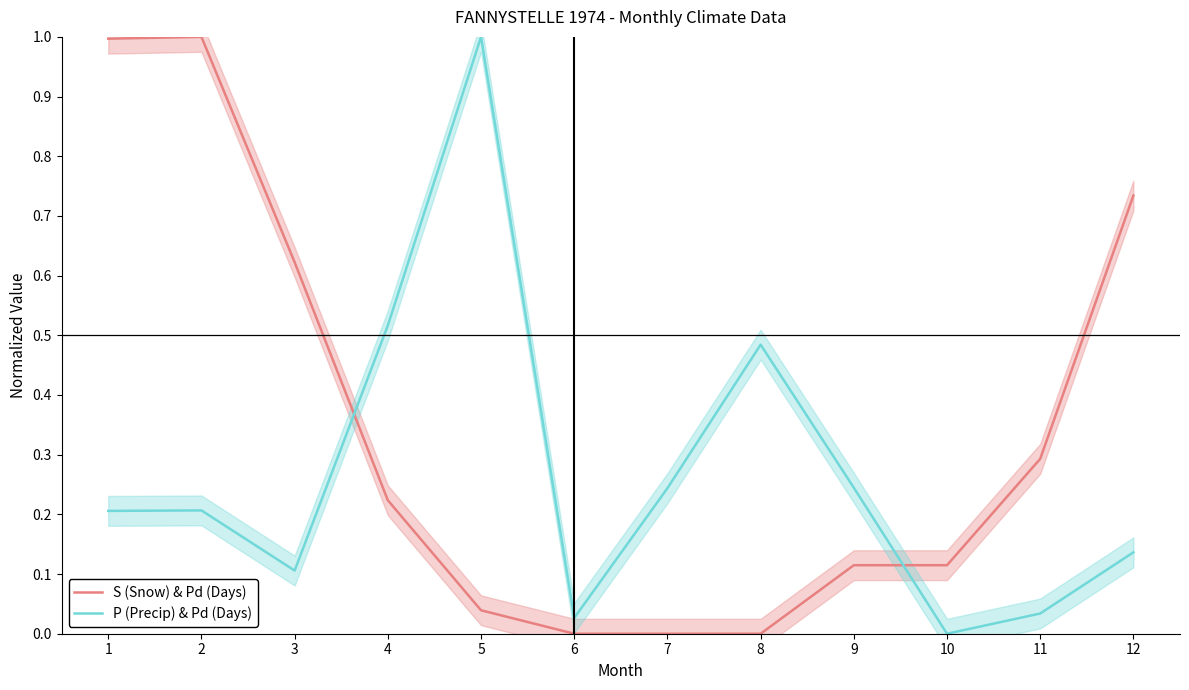

True or false: P (Precip) & Pd (Days) and S (Snow) & Pd (Days) cross at least once.

True